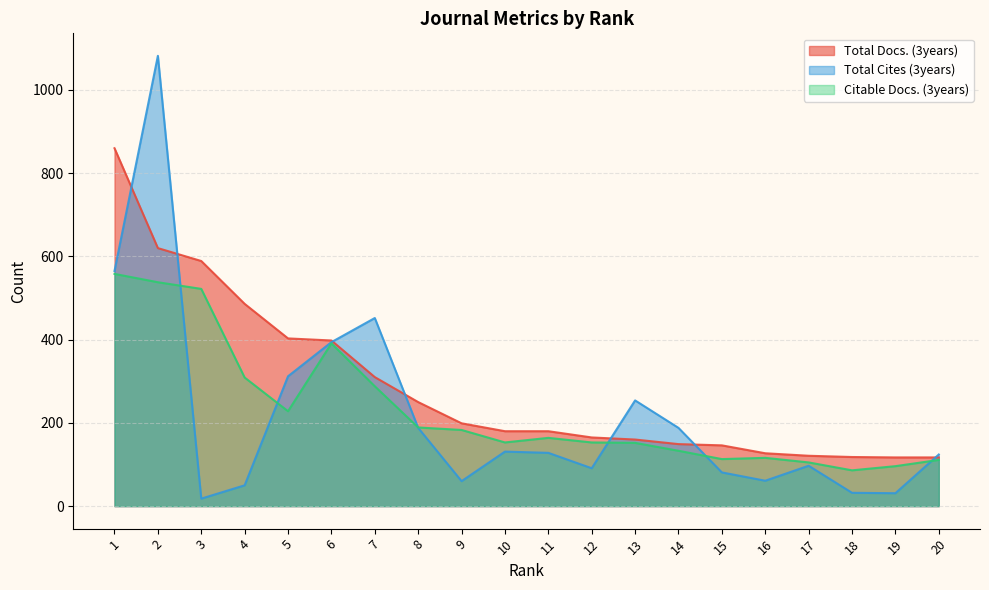

What is the value of the Citable Docs. (3years) point at the 14th from the left?

133